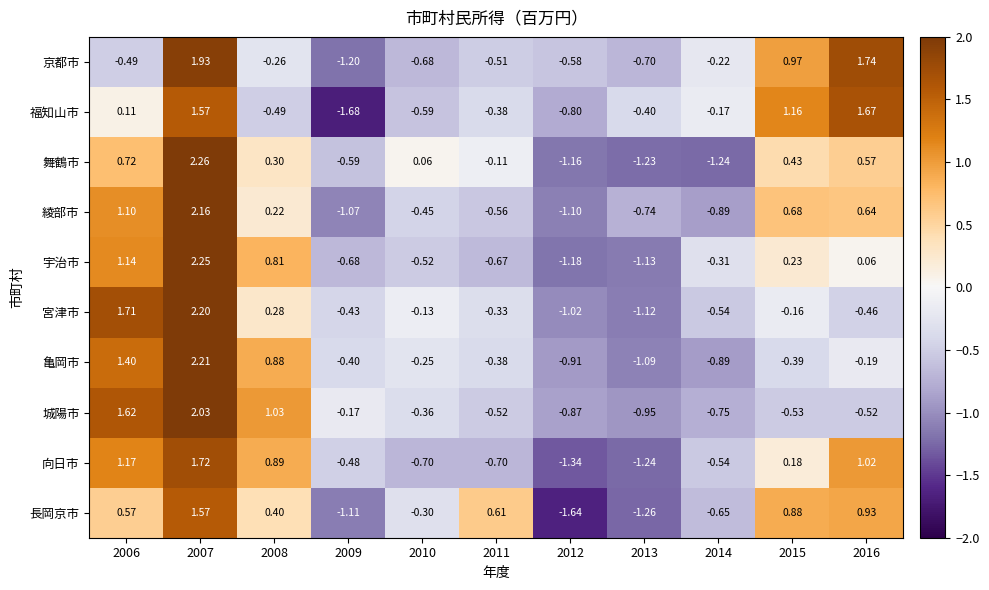

Rank the series by their maximum value, from lowest to highest.

長岡京市, 福知山市, 向日市, 京都市, 城陽市, 綾部市, 宮津市, 亀岡市, 宇治市, 舞鶴市